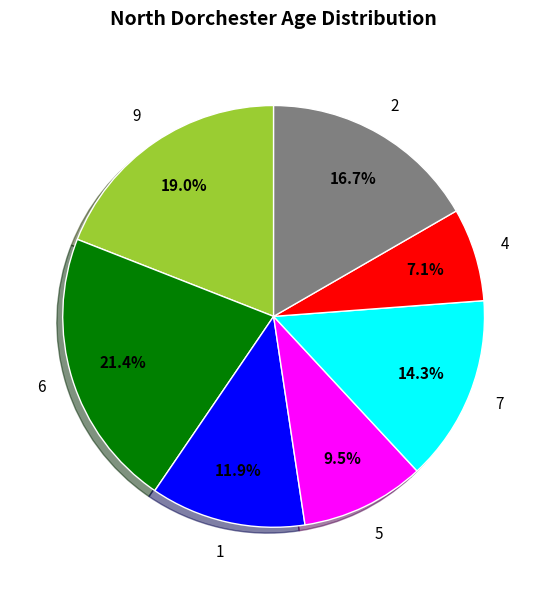

Do 1 and 7 together represent more than half of the pie?

No